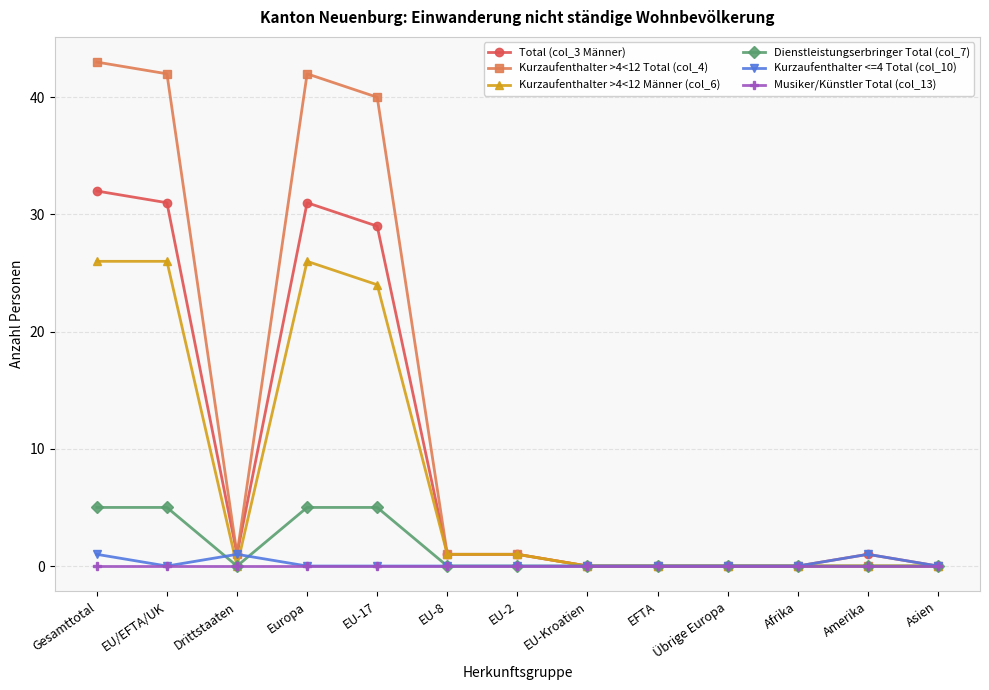

What position from the left is Amerika?

12